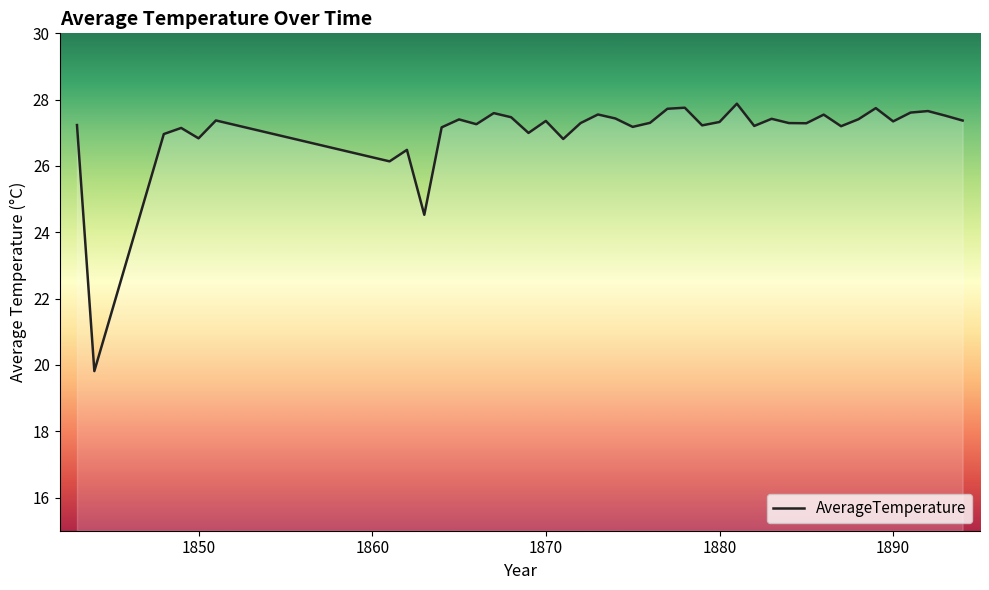

What is the minimum value shown in the chart?

19.8